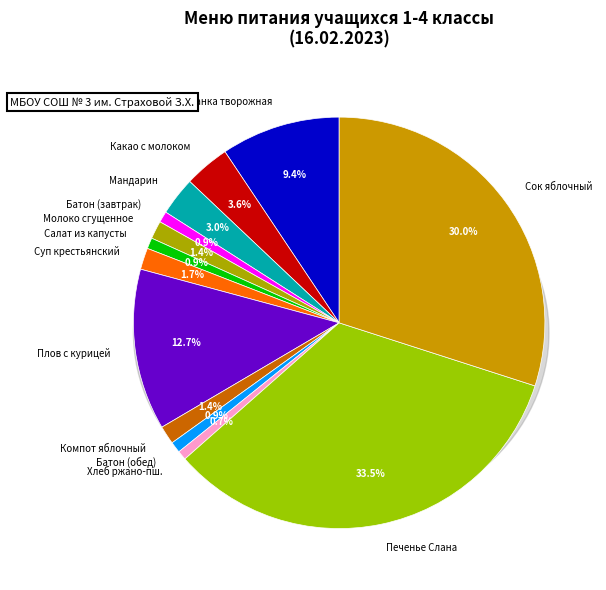

To the nearest percent, what is the average slice percentage?

8%